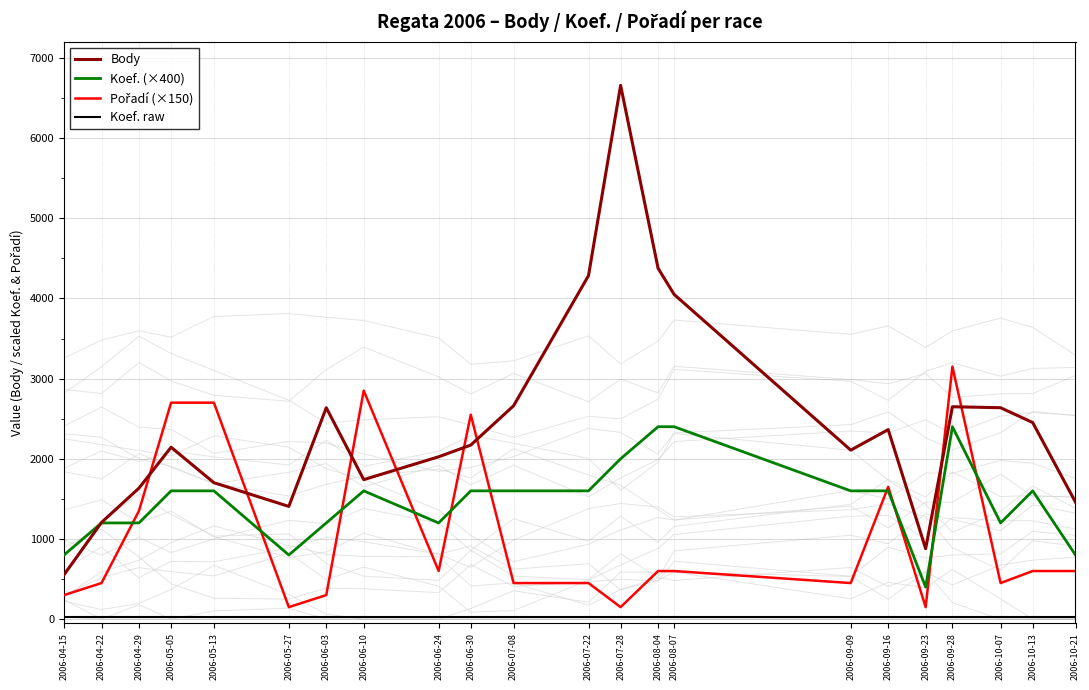

Reading left to right, extract all data points from this chart.

Body: 2006-04-15=554	2006-04-22=1206	2006-04-29=1634	2006-05-05=2144	2006-05-13=1702	2006-05-27=1406	2006-06-03=2637	2006-06-10=1740	2006-06-24=2025	2006-06-30=2171	2006-07-08=2661	2006-07-22=4284	2006-07-28=6657	2006-08-04=4376	2006-08-07=4050	2006-09-09=2108	2006-09-16=2364	2006-09-23=879	2006-09-28=2649	2006-10-07=2637	2006-10-13=2452	2006-10-21=1459
Koef. (×400): 2006-04-15=800	2006-04-22=1200	2006-04-29=1200	2006-05-05=1600	2006-05-13=1600	2006-05-27=800	2006-06-03=1200	2006-06-10=1600	2006-06-24=1200	2006-06-30=1600	2006-07-08=1600	2006-07-22=1600	2006-07-28=2000	2006-08-04=2400	2006-08-07=2400	2006-09-09=1600	2006-09-16=1600	2006-09-23=400	2006-09-28=2400	2006-10-07=1200	2006-10-13=1600	2006-10-21=800
Pořadí (×150): 2006-04-15=300	2006-04-22=450	2006-04-29=1350	2006-05-05=2700	2006-05-13=2700	2006-05-27=150	2006-06-03=300	2006-06-10=2850	2006-06-24=600	2006-06-30=2550	2006-07-08=450	2006-07-22=450	2006-07-28=150	2006-08-04=600	2006-08-07=600	2006-09-09=450	2006-09-16=1650	2006-09-23=150	2006-09-28=3150	2006-10-07=450	2006-10-13=600	2006-10-21=600
Koef. raw: 2006-04-15=30	2006-04-22=30	2006-04-29=30	2006-05-05=30	2006-05-13=30	2006-05-27=30	2006-06-03=30	2006-06-10=30	2006-06-24=30	2006-06-30=30	2006-07-08=30	2006-07-22=30	2006-07-28=30	2006-08-04=30	2006-08-07=30	2006-09-09=30	2006-09-16=30	2006-09-23=30	2006-09-28=30	2006-10-07=30	2006-10-13=30	2006-10-21=30